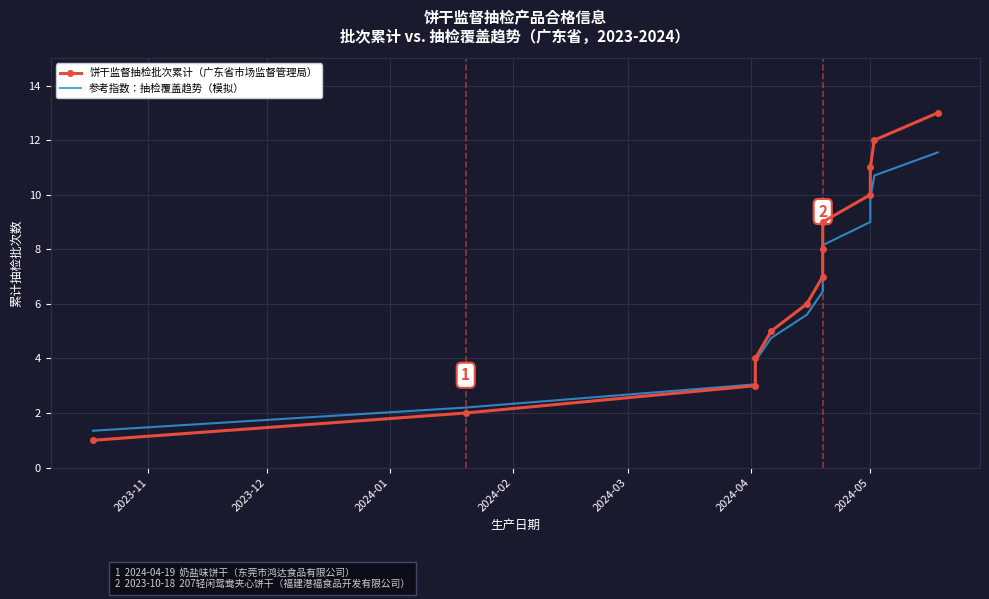

Which series has the largest range (max minus min)?

饼干监督抽检批次累计（广东省市场监督管理局）